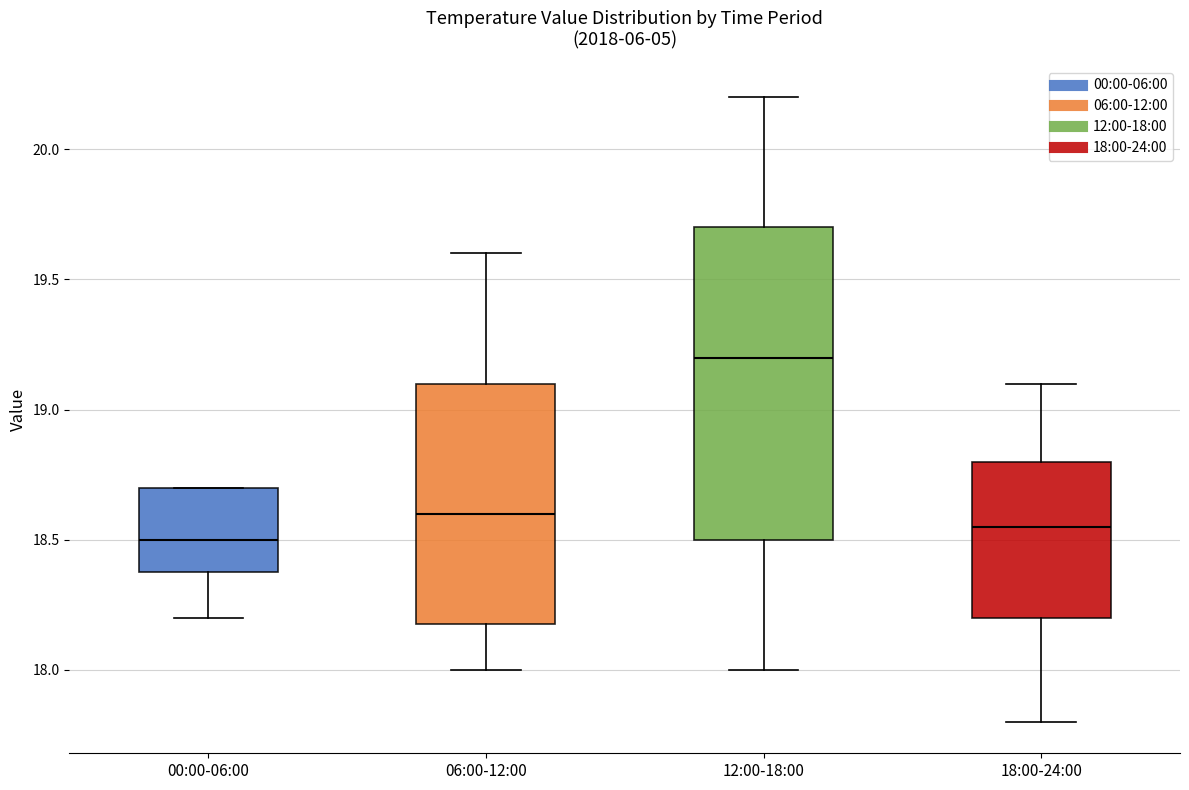

Where is the upper edge of the box for 12:00-18:00 on the y-axis? The values are not printed on the chart, so give them approximately, as read against the axis.

19.70